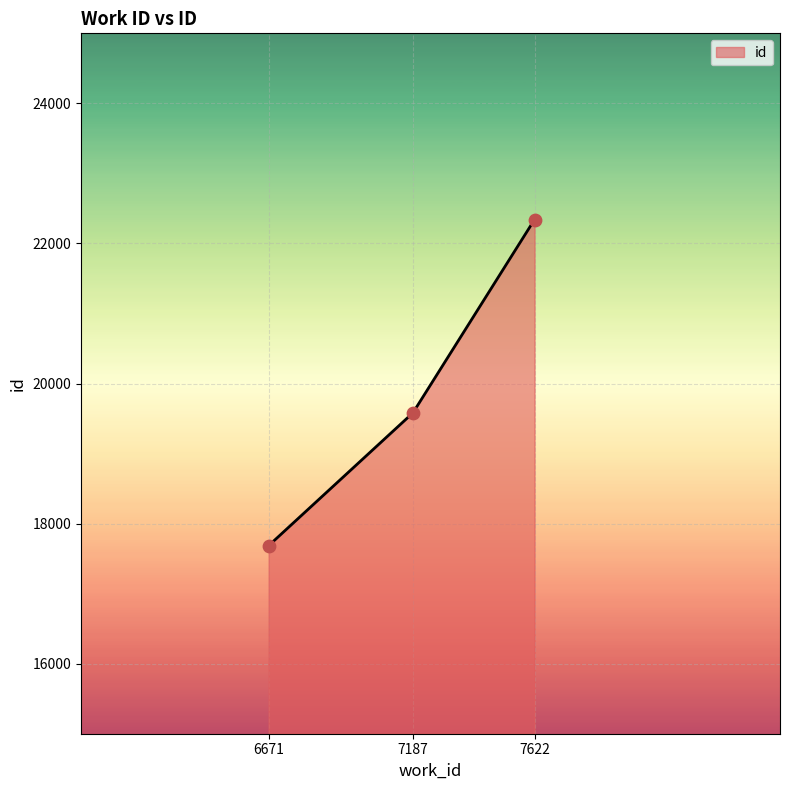

What is the change in value from 6671 to 7622?

+4656